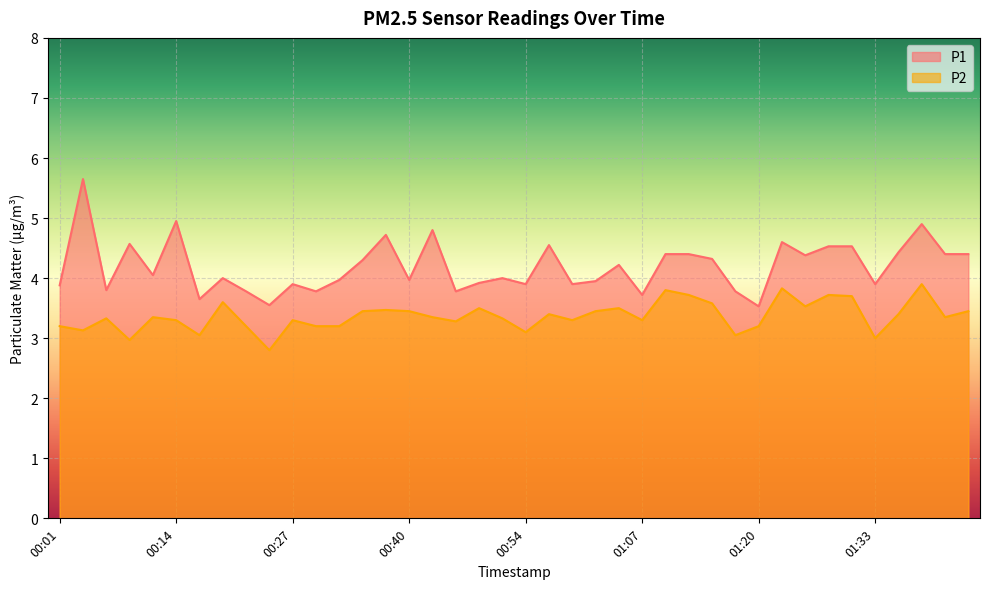

At which category is the sum across all series the highest?

01:38